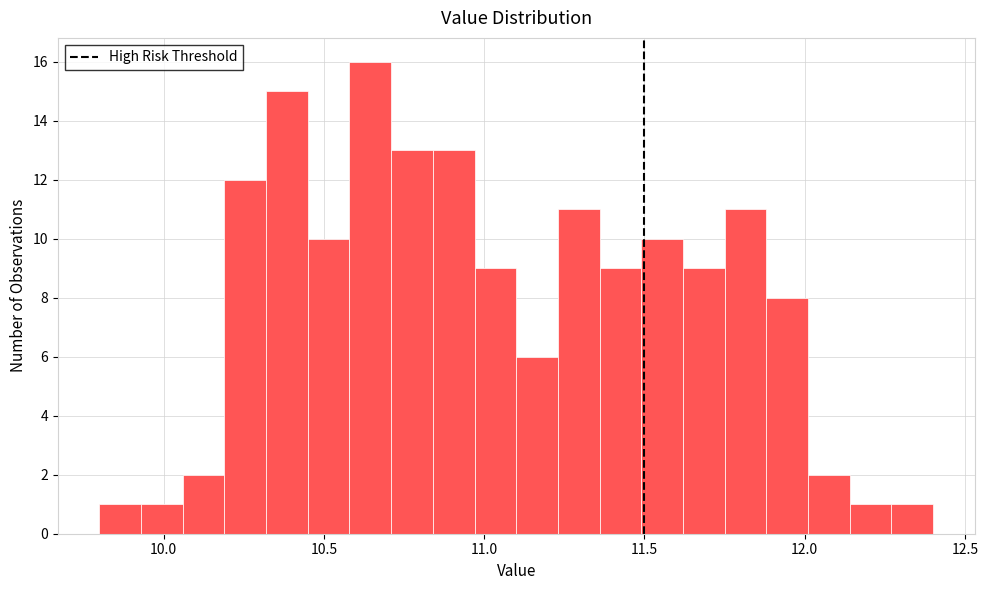

Read against the x-axis, roughly where is the centre of the tallest bar?

10.65